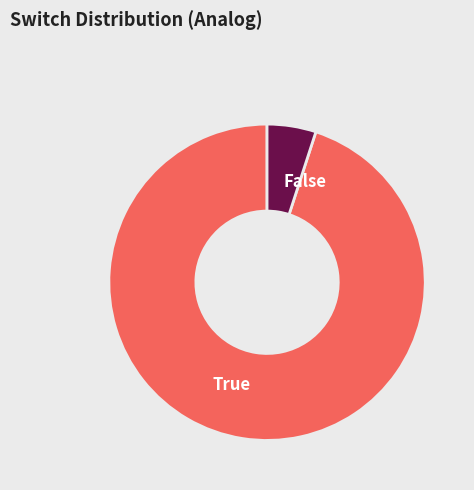

Which category accounts for the majority?

True